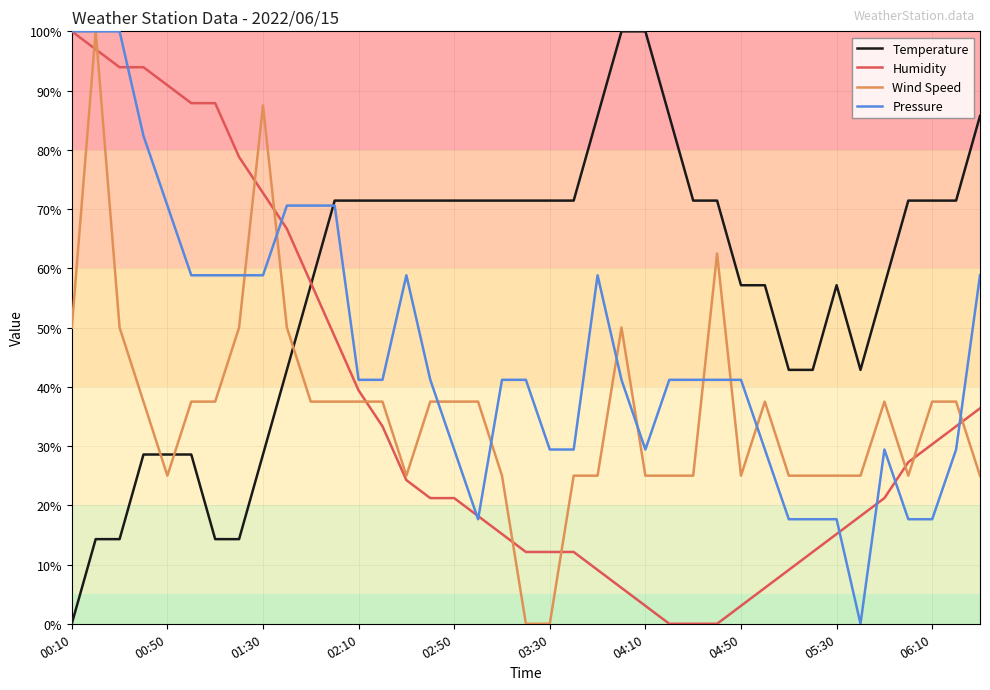

After their last crossing, which series has the higher values: Temperature or Wind Speed?

Temperature